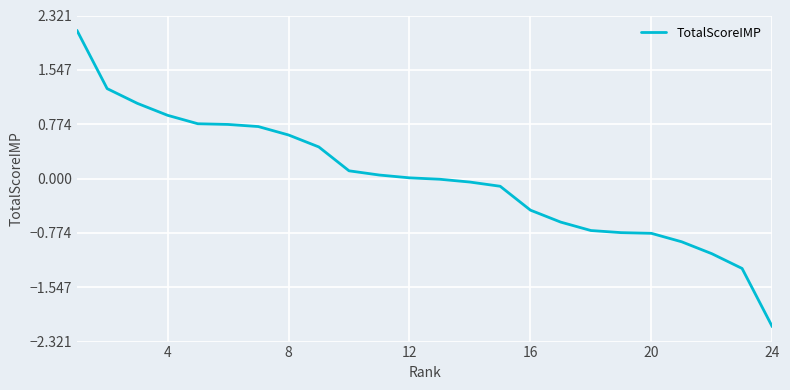

What is the maximum value shown in the chart?

2.1